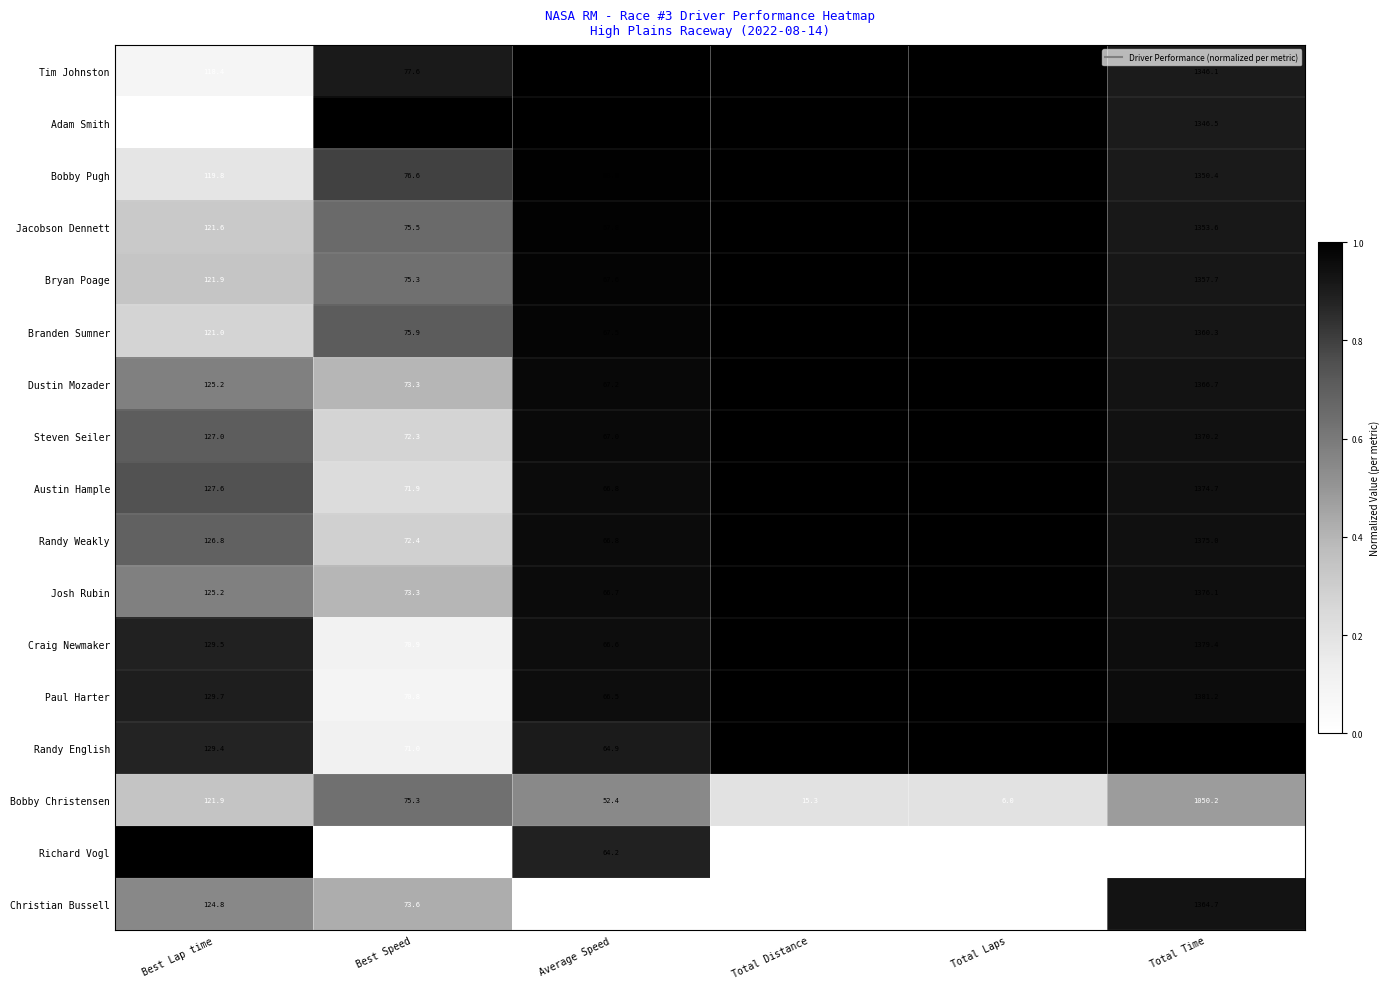

Which category has the lowest value across all series?

Total Laps